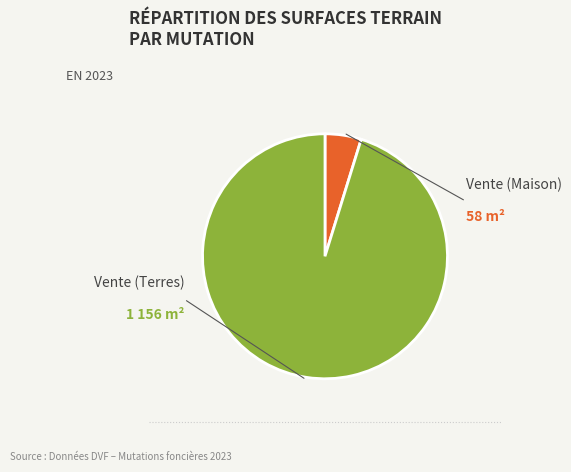

Count the number of slices in the pie.

2